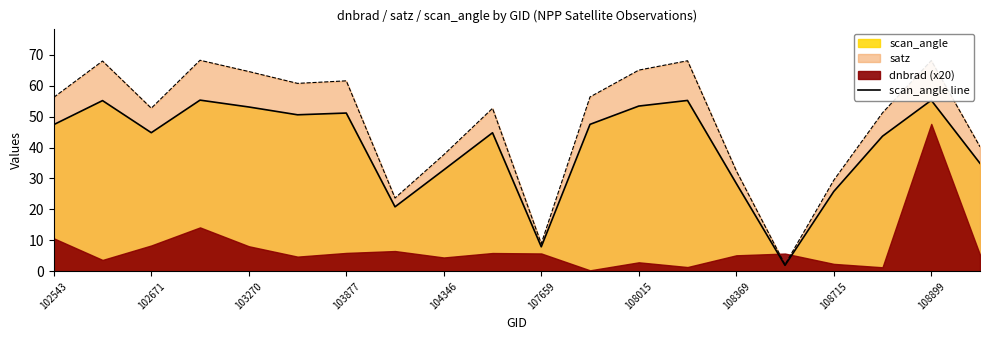

True or false: scan_angle line has a value of 53.4 at 108015.

True